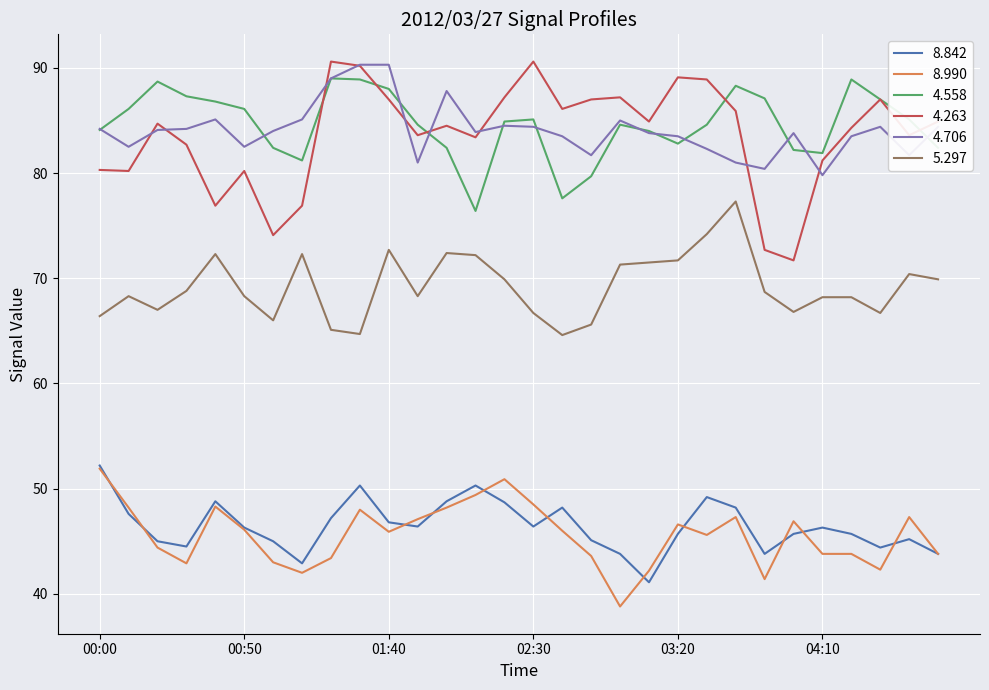

Which series has the largest range (max minus min)?

4.263